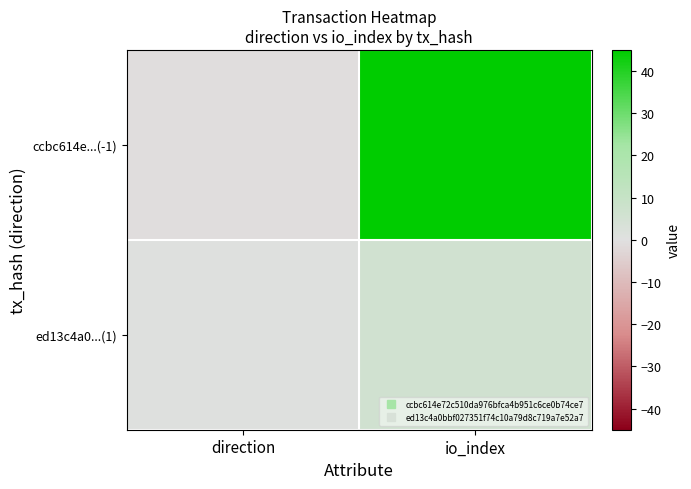

Reading right to left, transcribe all the data shown in this chart.

ccbc614e...(-1): io_index=45	direction=-1
ed13c4a0...(1): io_index=6	direction=1